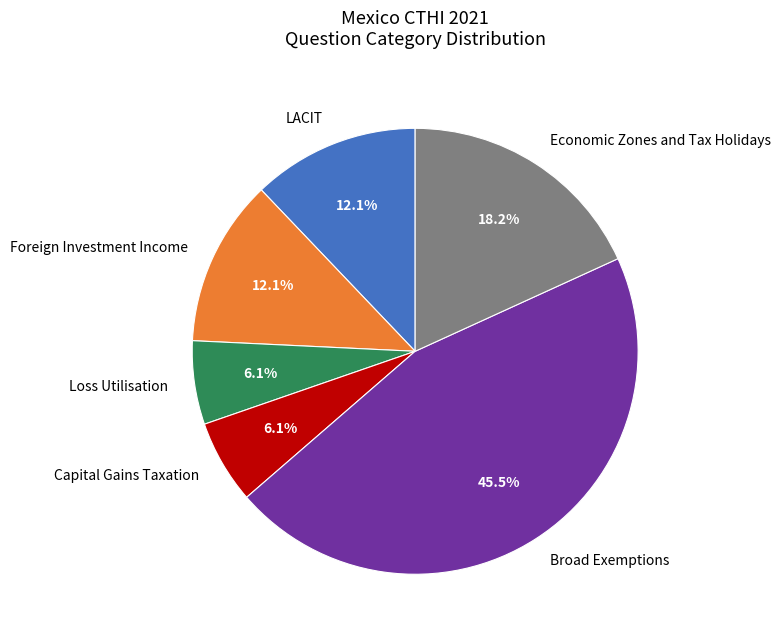

What is the total percentage of LACIT and Loss Utilisation?

18.2%